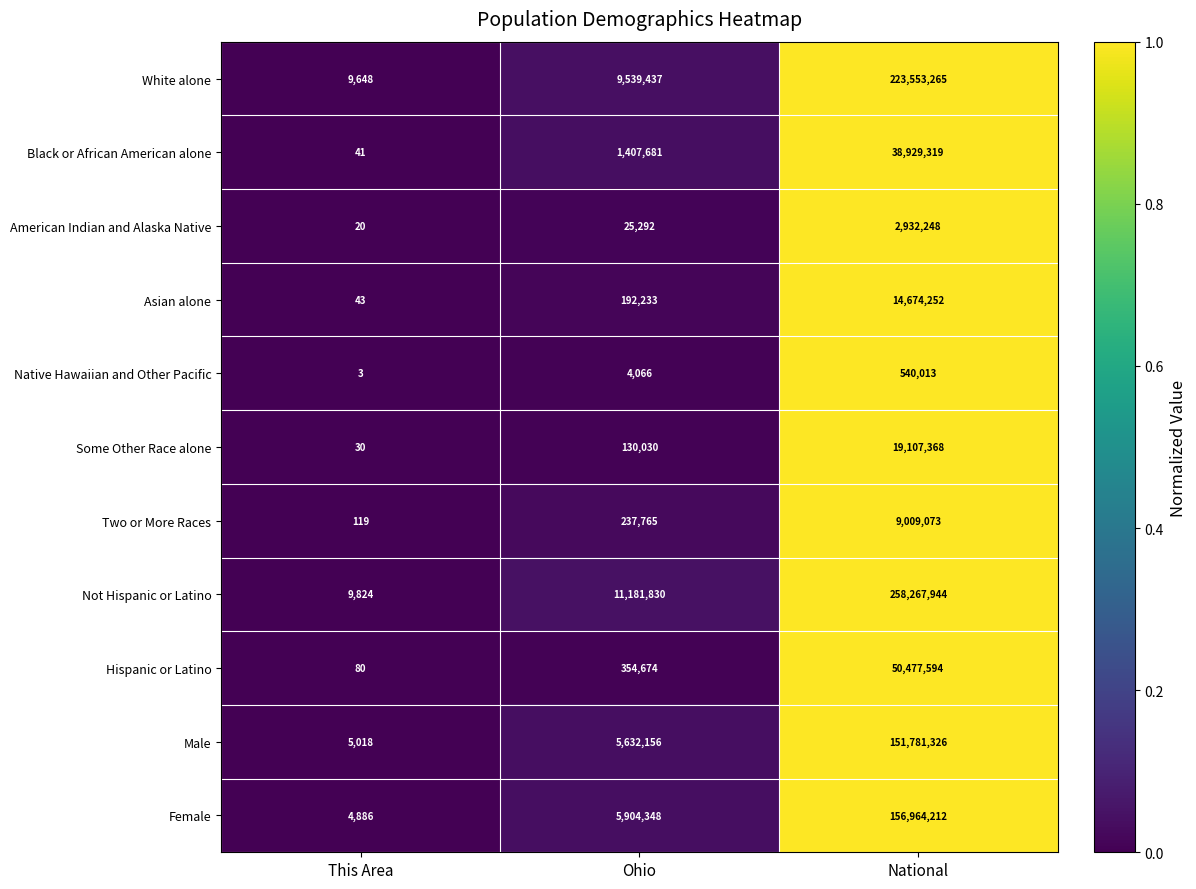

Which label corresponds to the largest value in the chart?

National